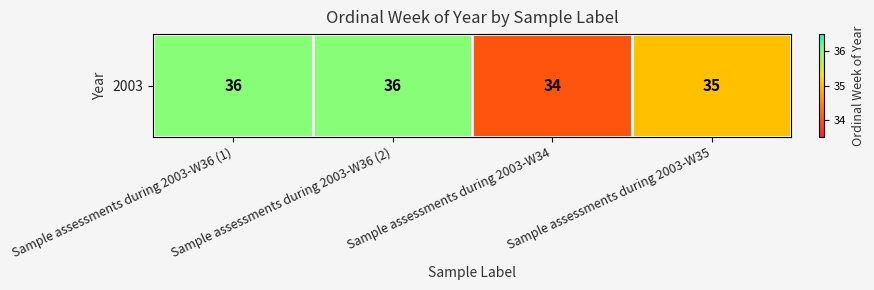

Between Sample assessments during 2003-W34 and Sample assessments during 2003-W36 (2), which is larger?

Sample assessments during 2003-W36 (2)